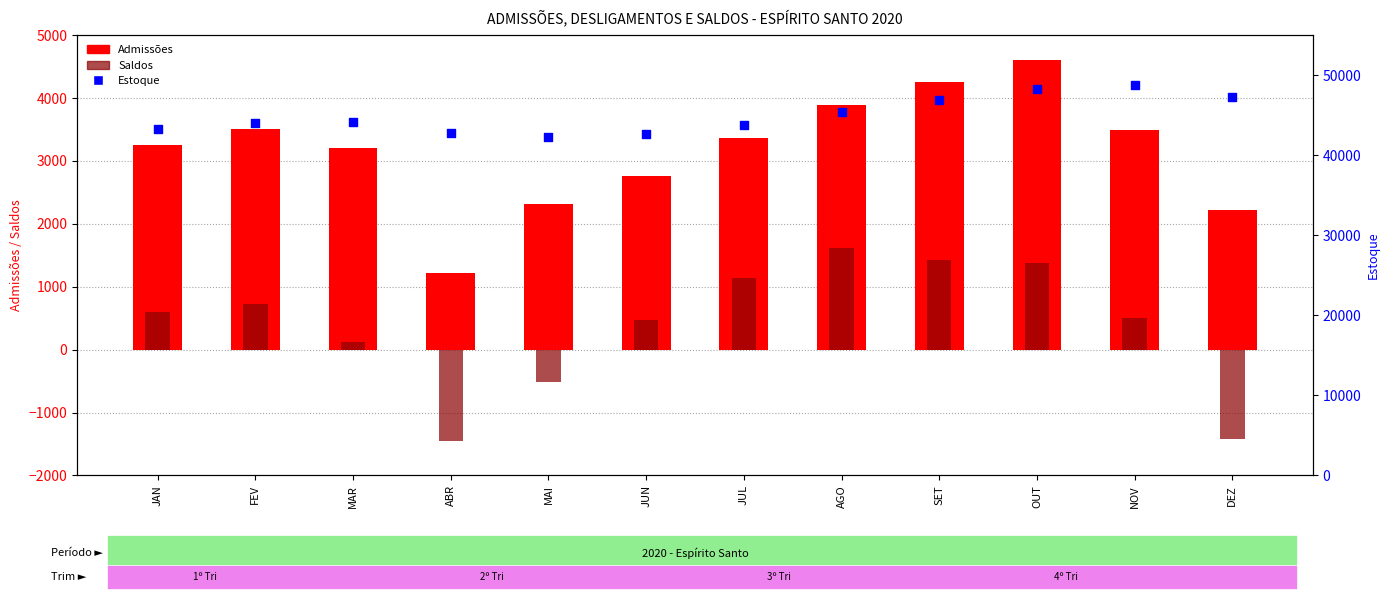

Which series has the largest Y range (max minus min)?

Estoque